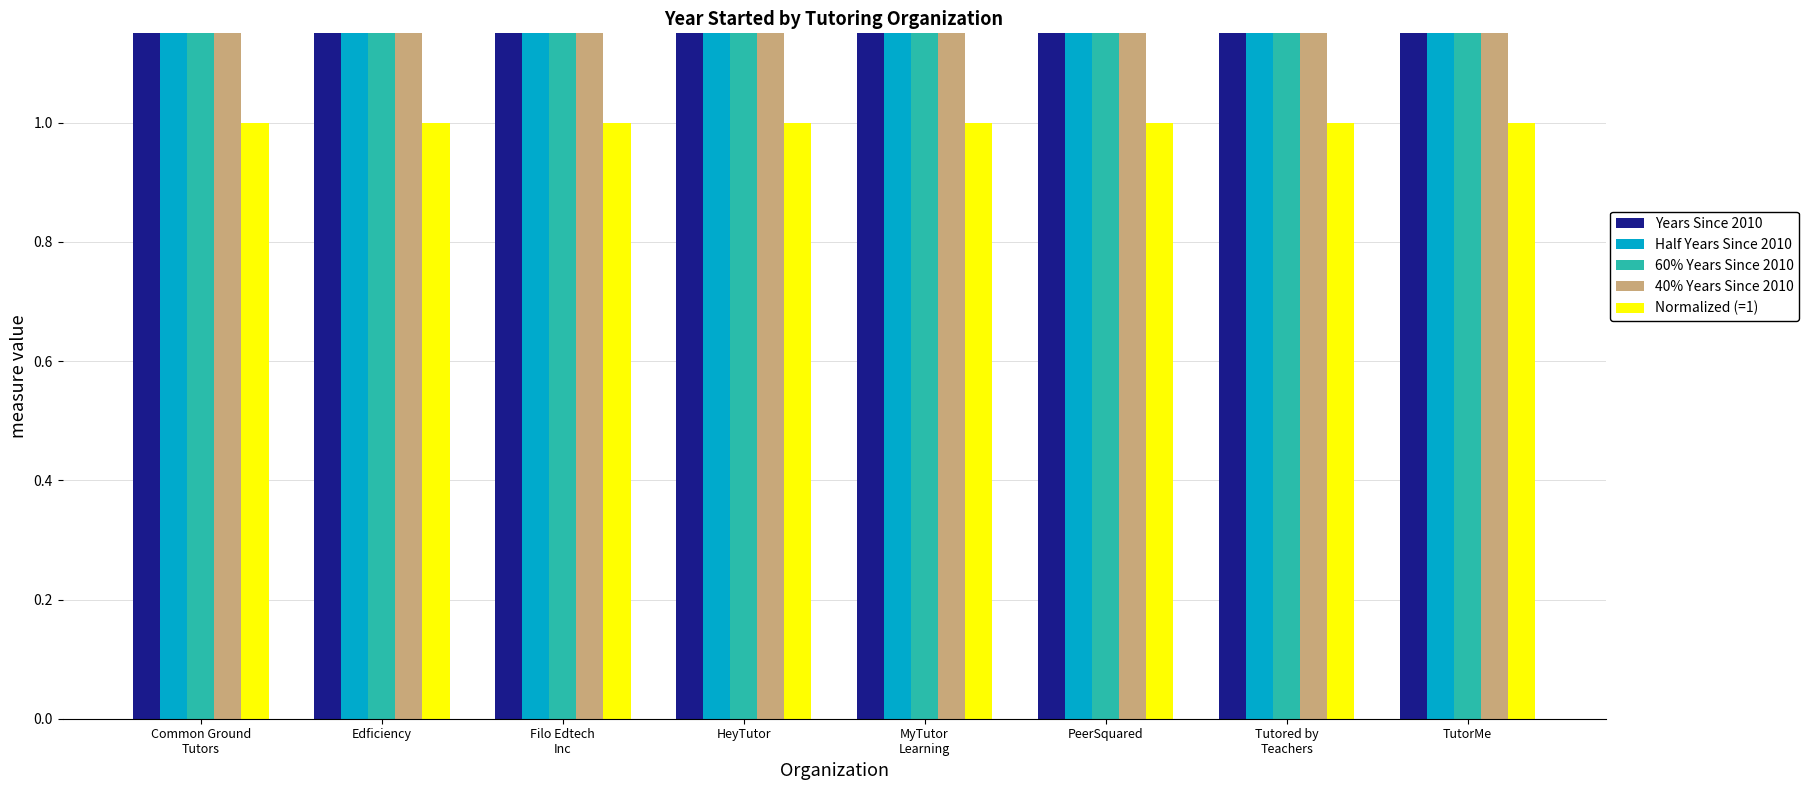

What is the difference between the maximum and minimum values in the 60% Years Since 2010 series?

6.0